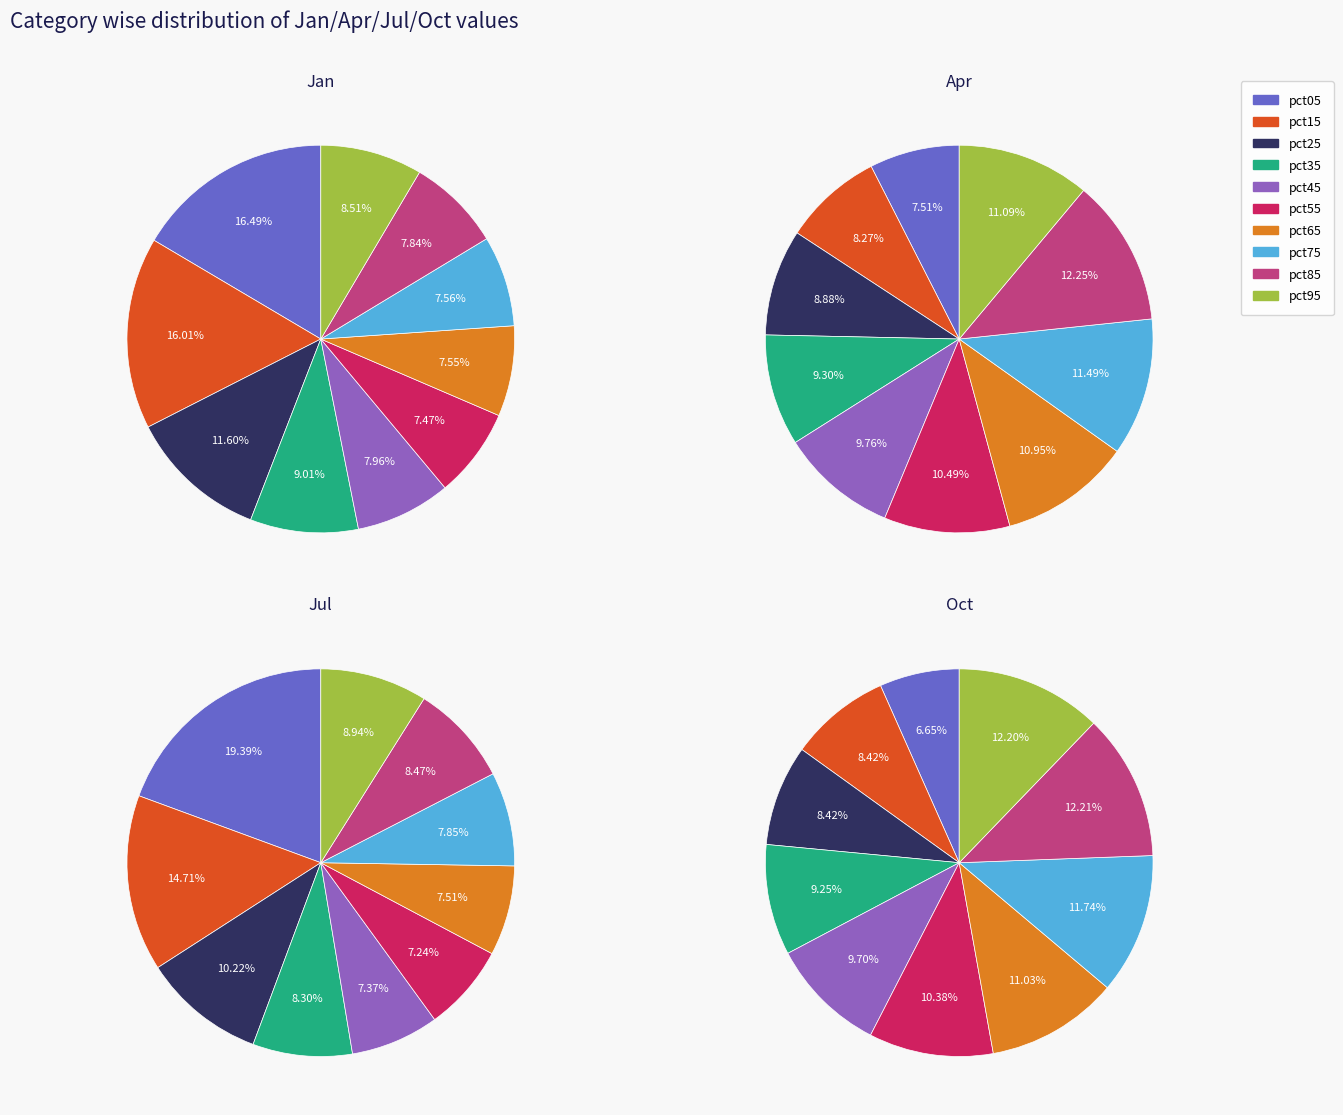

Between pct45 and pct35, which is larger?

pct35